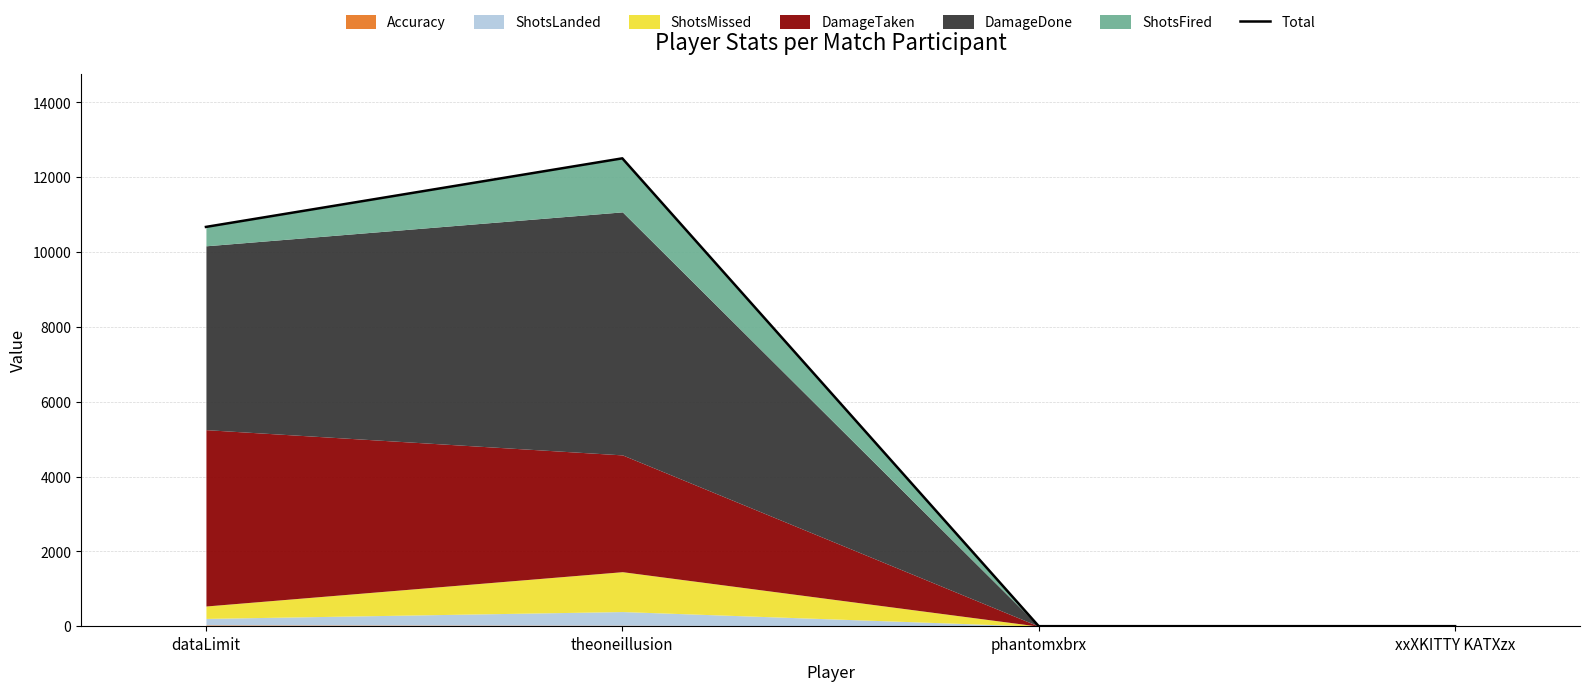

Rank the categories by value from highest to lowest.

theoneillusion, dataLimit, phantomxbrx, xxXKITTY KATXzx